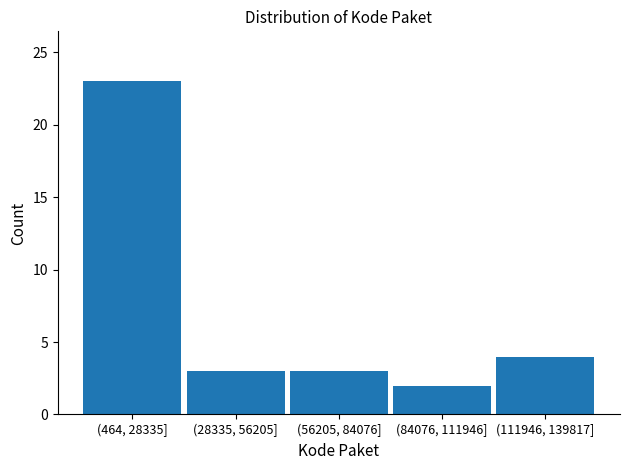

Reading left to right, transcribe all the data shown in this chart.

23	3	3	2	4